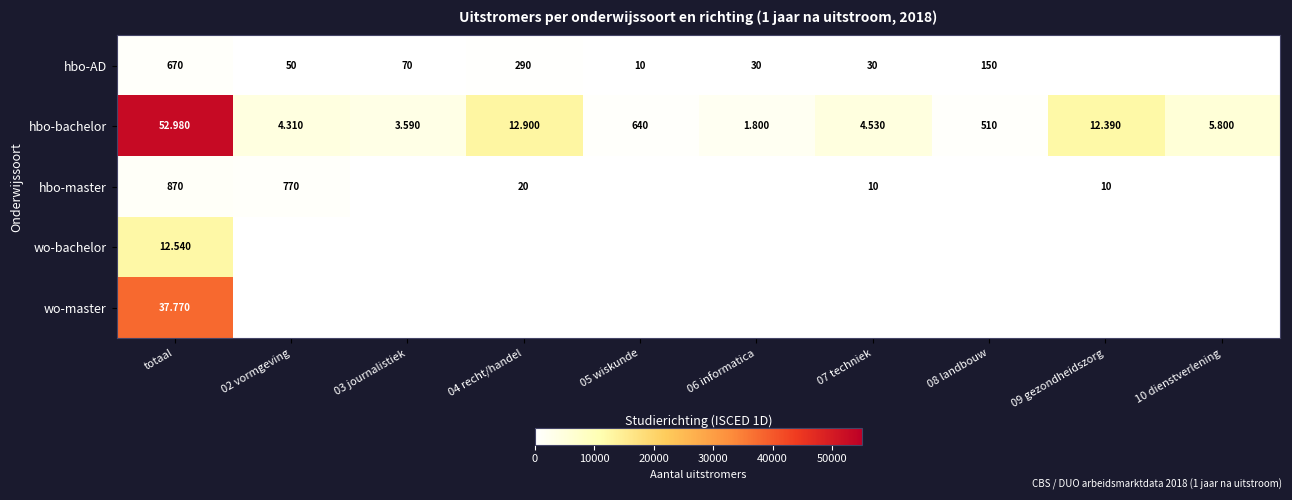

Is the value of hbo-bachelor at 05 wiskunde greater than the value of hbo-AD at 07 techniek?

Yes